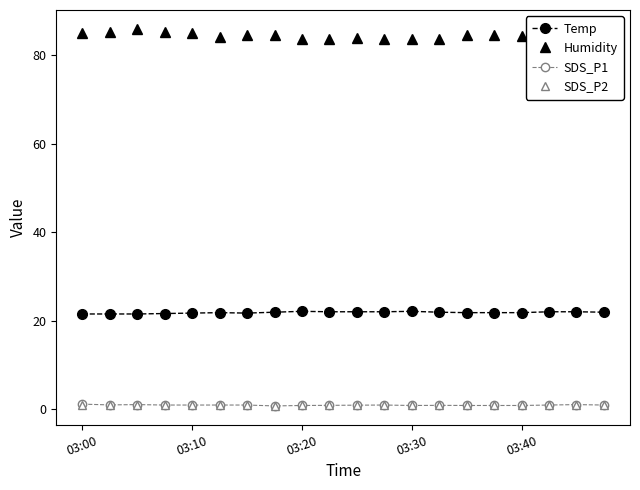

True or false: Temp and SDS_P2 cross at least once.

False